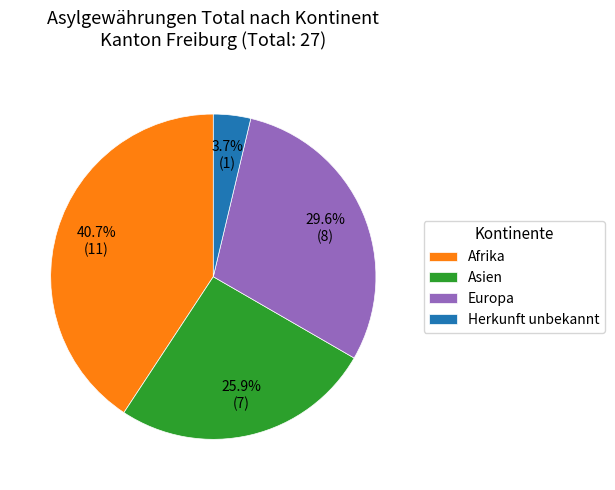

Which has a higher value, Asien or Europa?

Europa